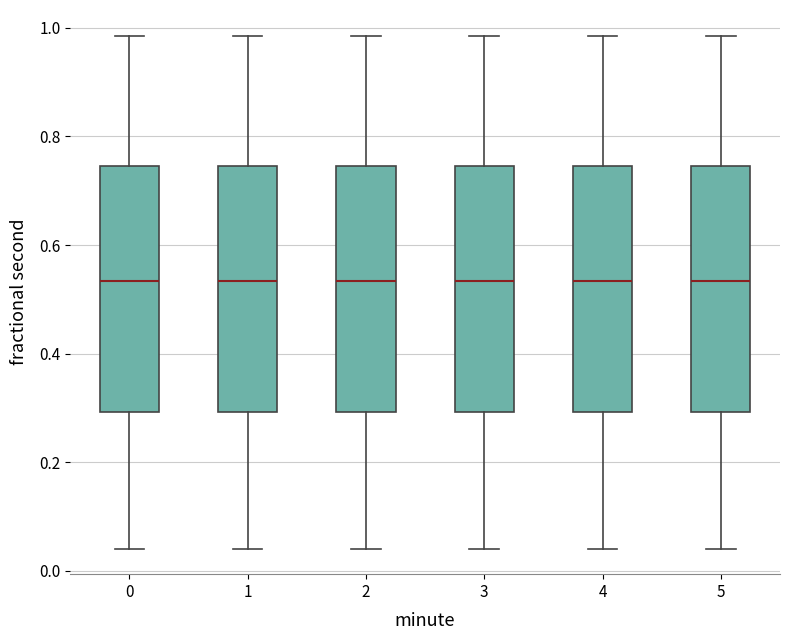

Where does the lower whisker of the box at x = 4 end on the y-axis? The values are not printed on the chart, so give them approximately, as read against the axis.

0.04